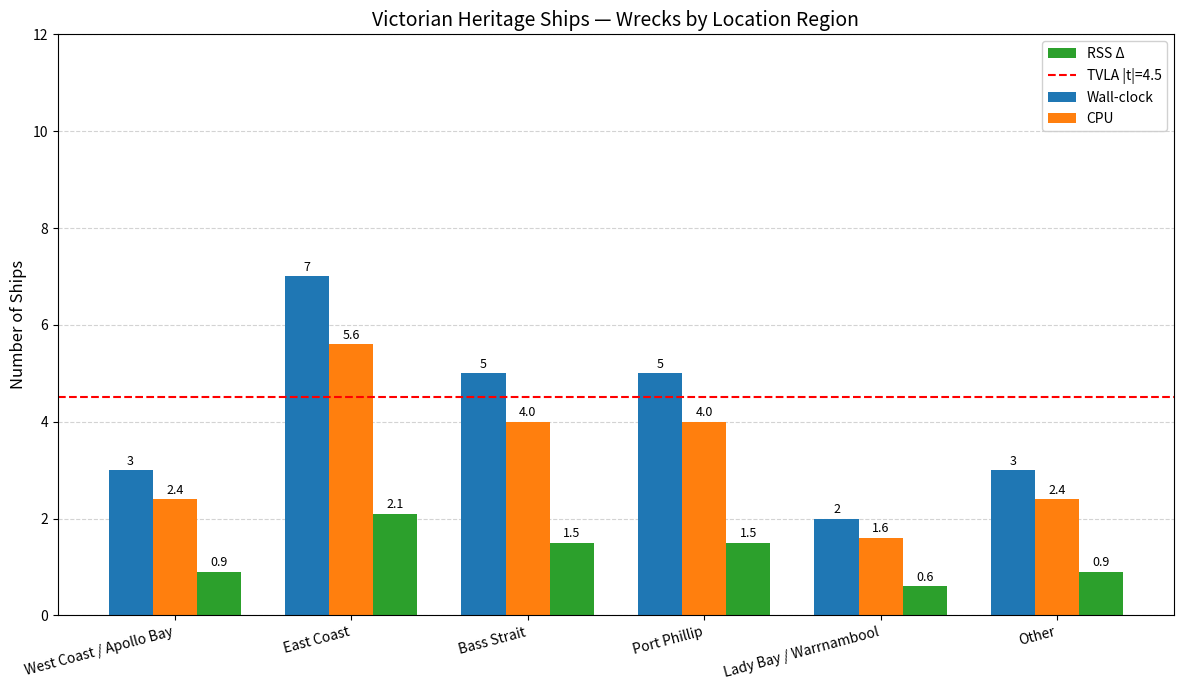

Which label corresponds to the largest value in the chart?

East Coast